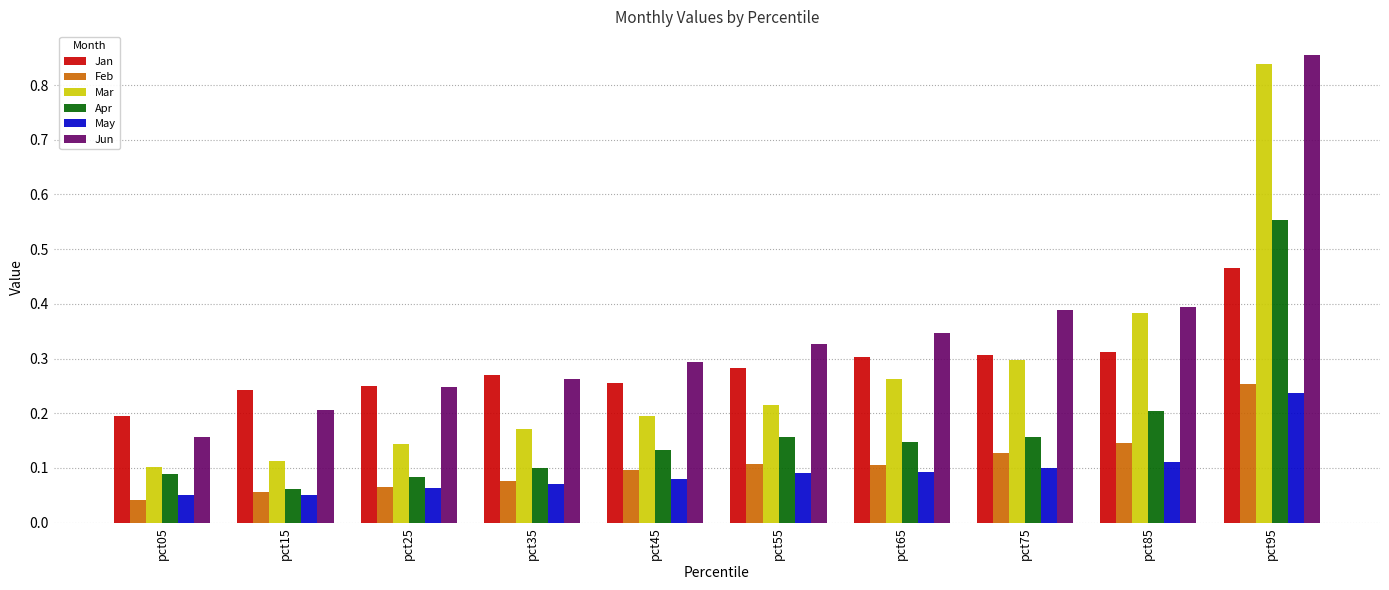

What are all the series names shown in the legend?

Jan, Feb, Mar, Apr, May, Jun